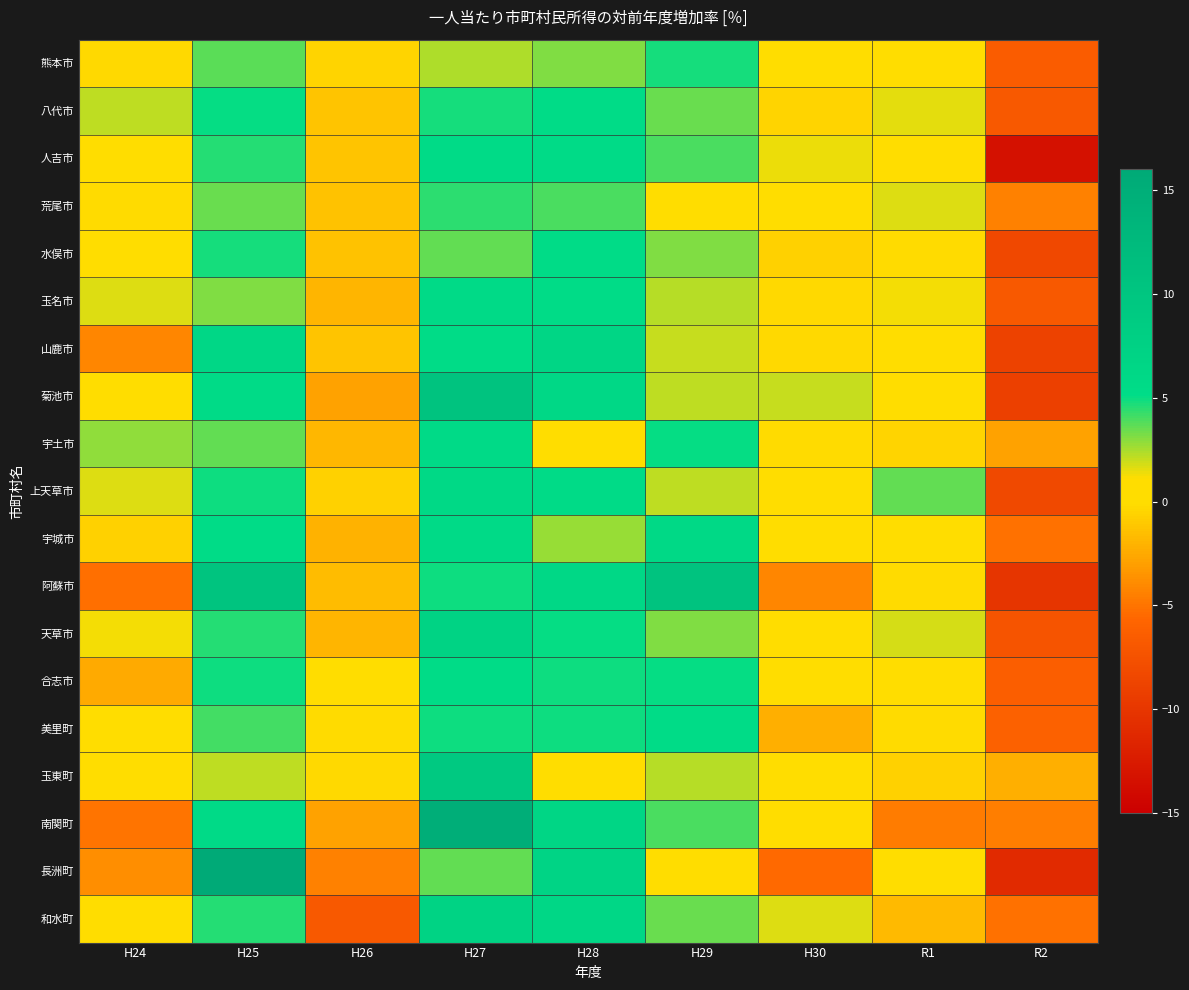

How many series are shown in this chart?

19